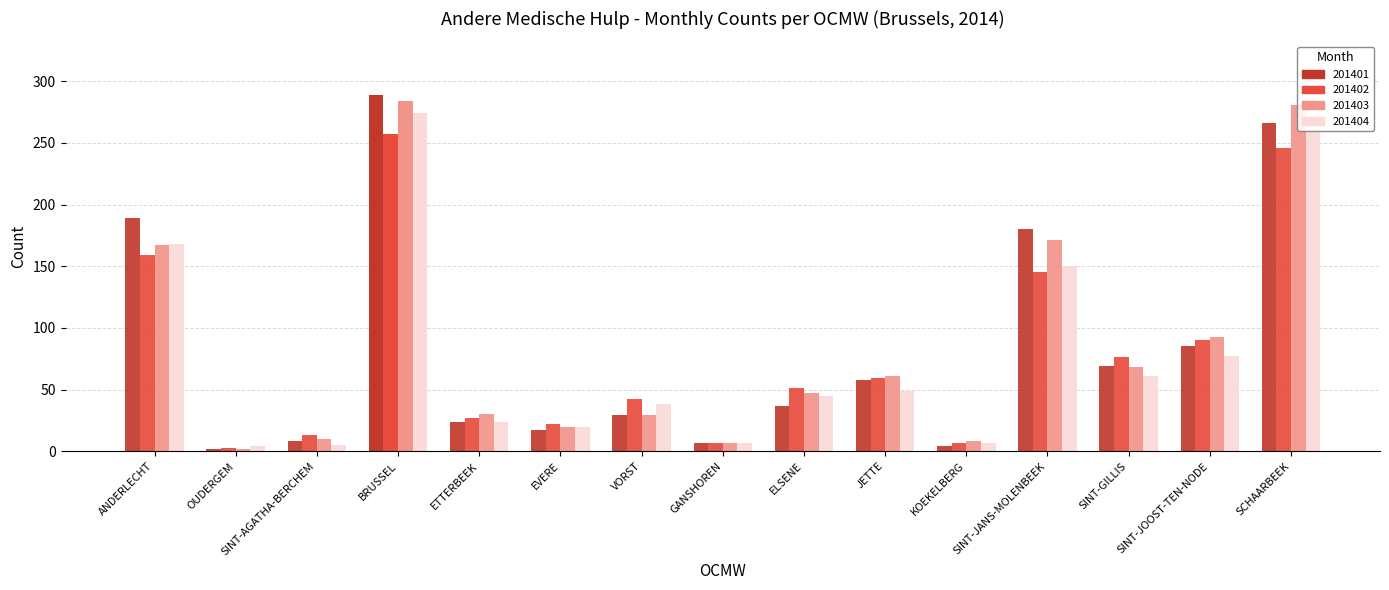

What is the smallest value displayed?

2